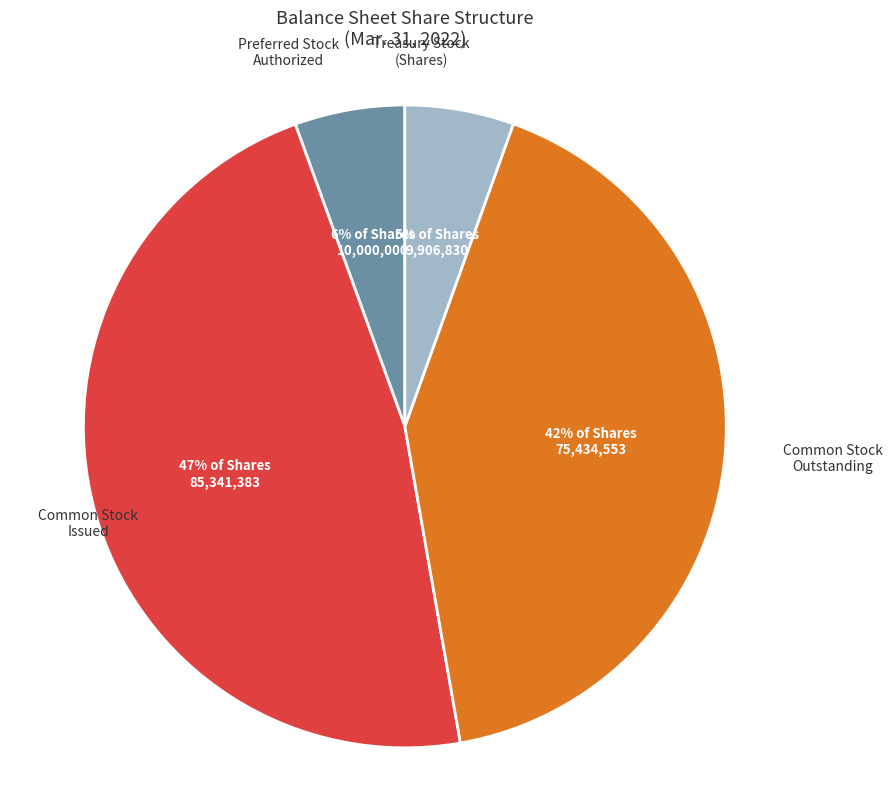

To the nearest percent, what is the difference between the largest and smallest slice percentages?

42%